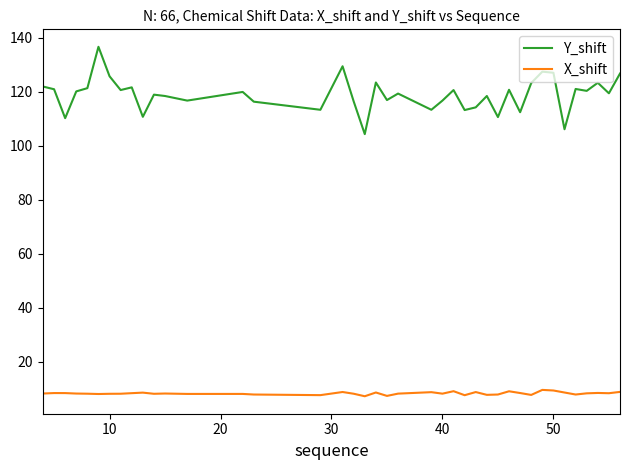

Which series has the largest total across all categories?

Y_shift